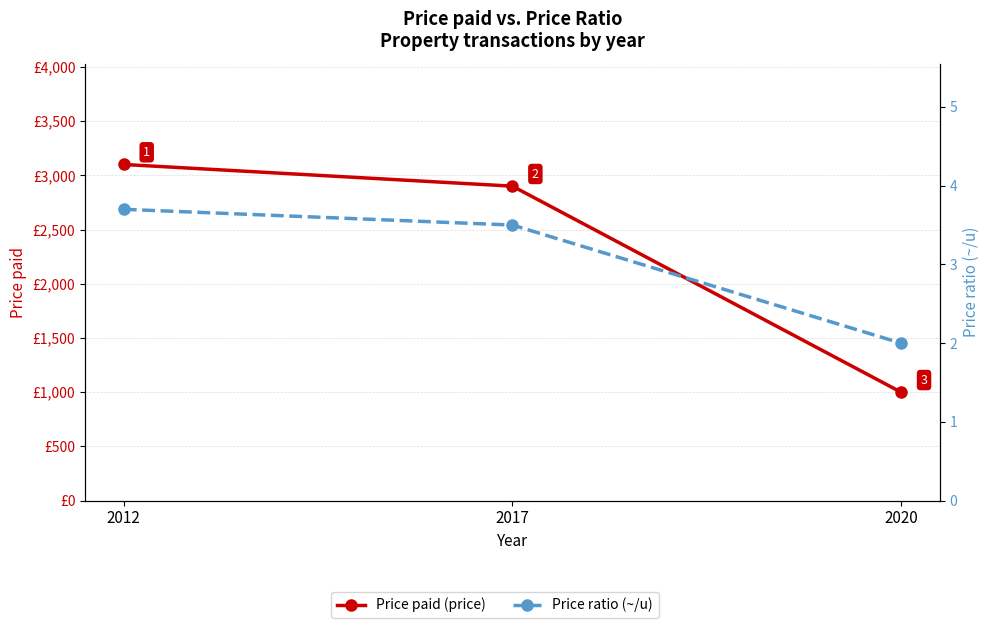

At how many categories does at least one series exceed 2956?

1